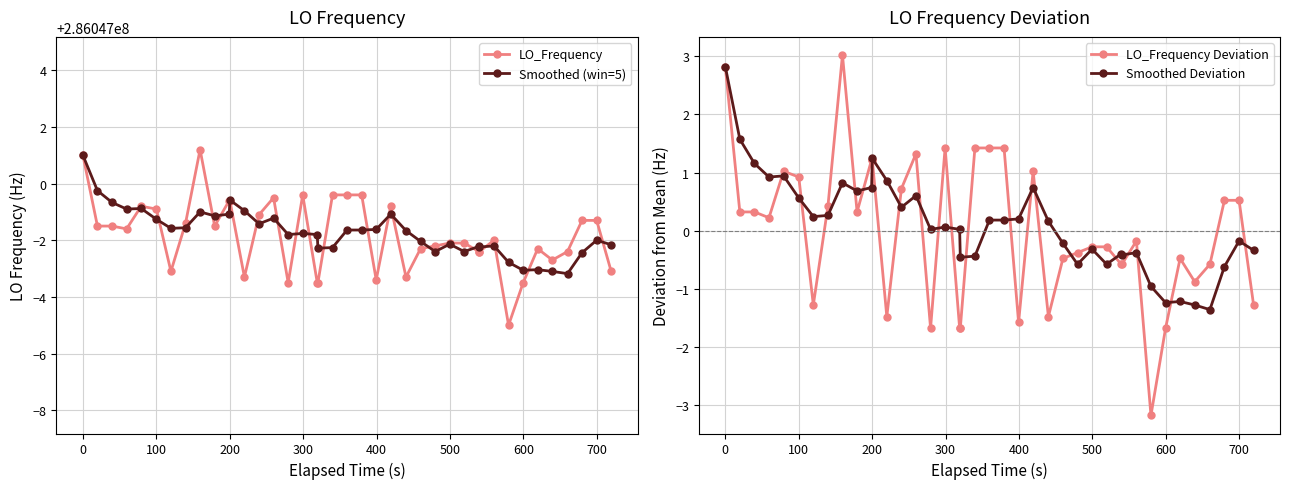

At how many categories does at least one series exceed 186379166?

40